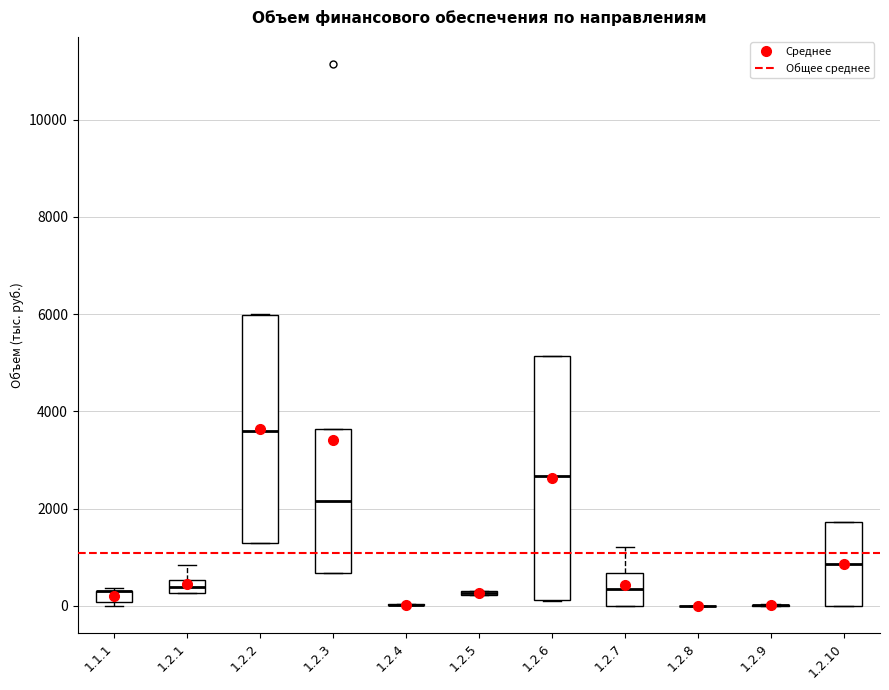

Which box is the tallest, from its lower edge to its upper edge?

1.2.6